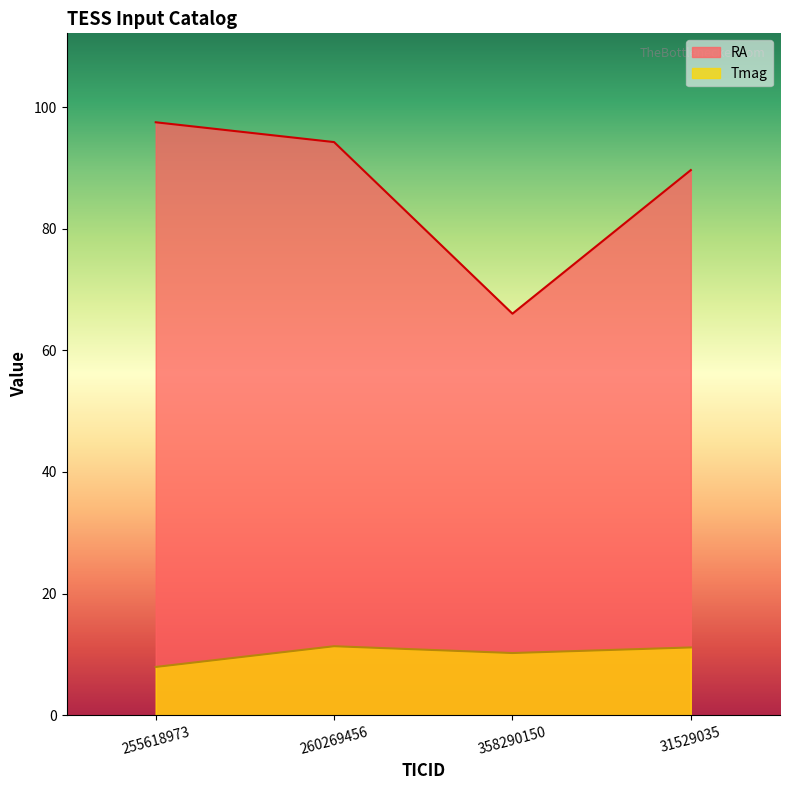

Is it true that Tmag equals 17.2 at 31529035?

False